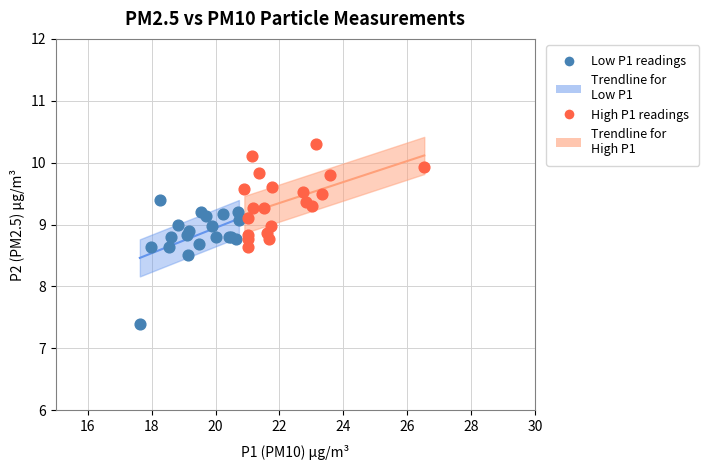

Which series reaches the minimum Y coordinate?

Low P1 readings